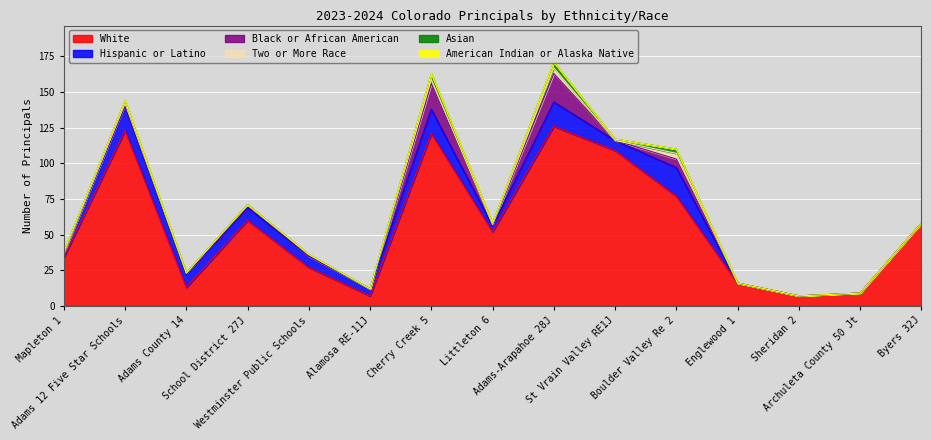

What is the label of the 9th point from the right?

Cherry Creek 5